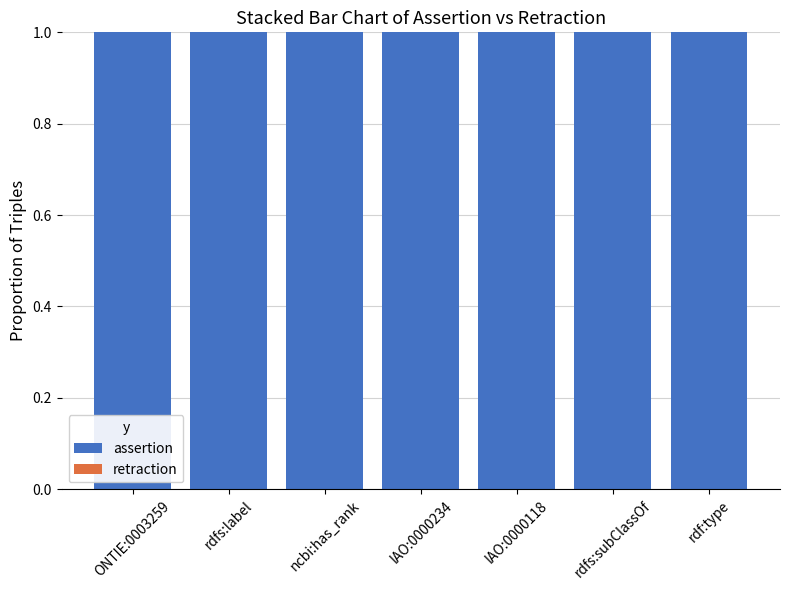

List the labels in order of retraction value, largest first.

ONTIE:0003259, rdfs:label, ncbi:has_rank, IAO:0000234, IAO:0000118, rdfs:subClassOf, rdf:type